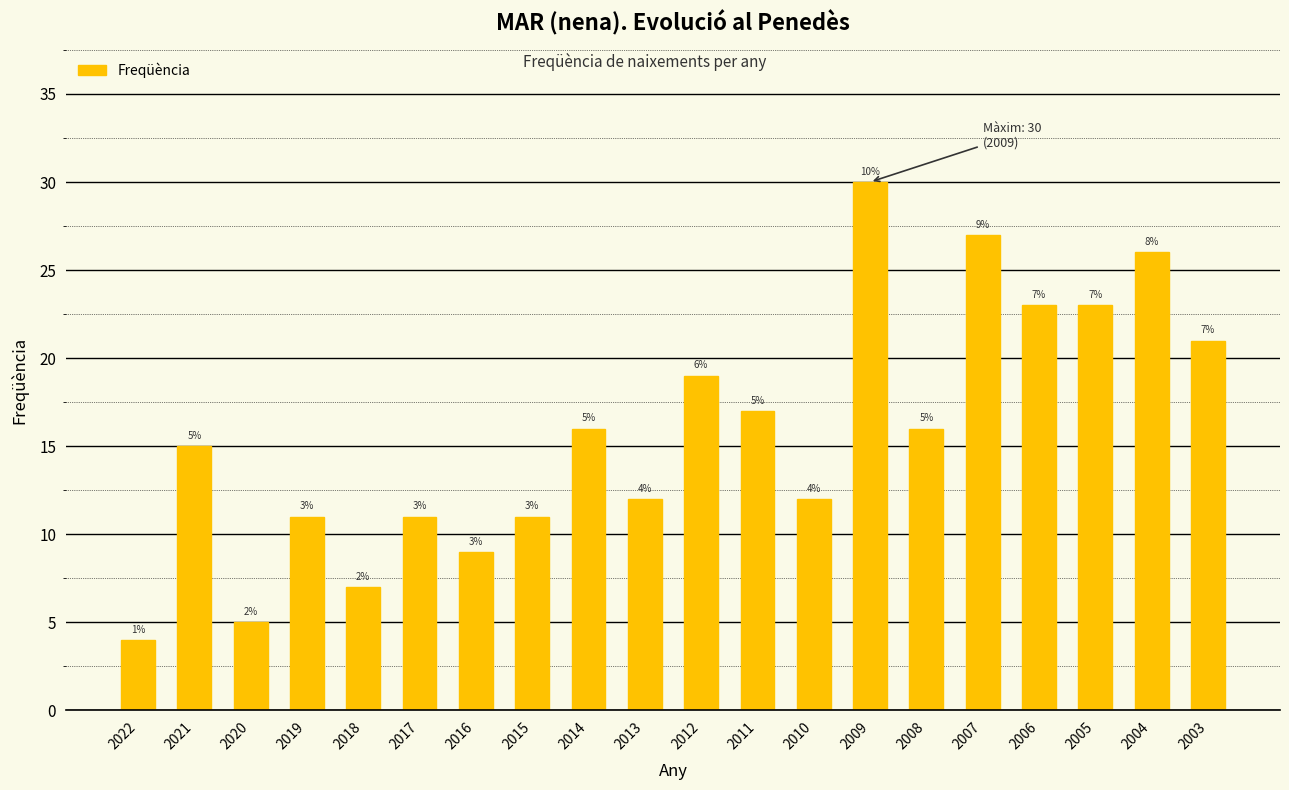

How many values are below 16?

10